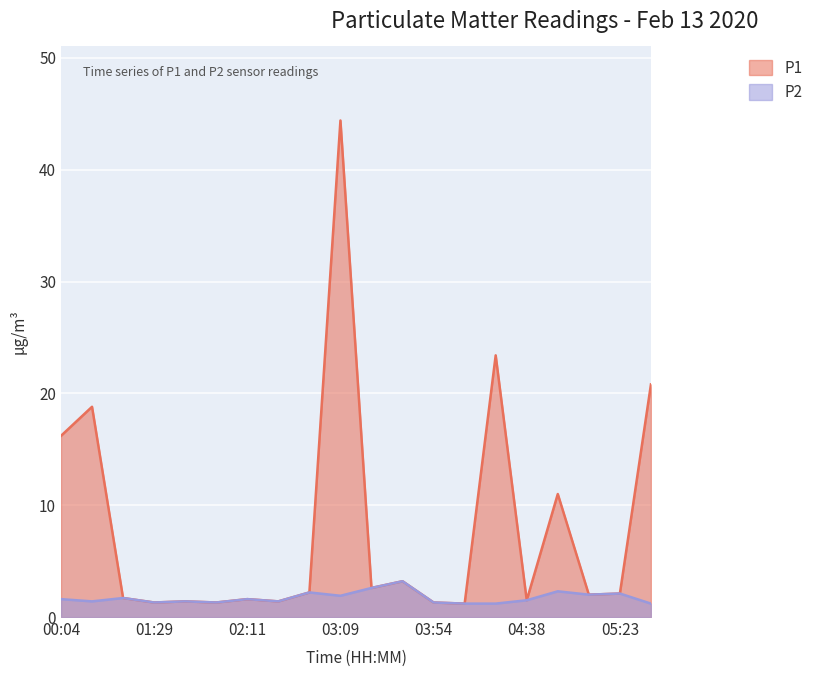

Is it true that P1 equals 1.4 at 02:28?

True